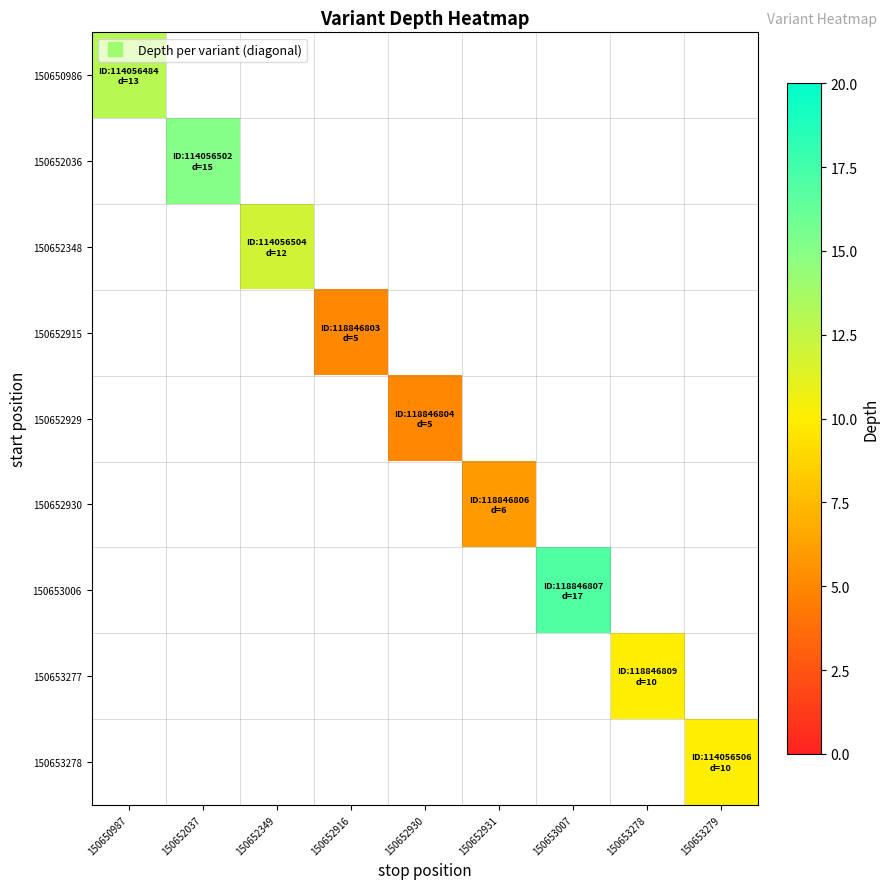

List the labels in order of 150653277 value, largest first.

150650987, 150652037, 150652349, 150652916, 150652930, 150652931, 150653007, 150653278, 150653279